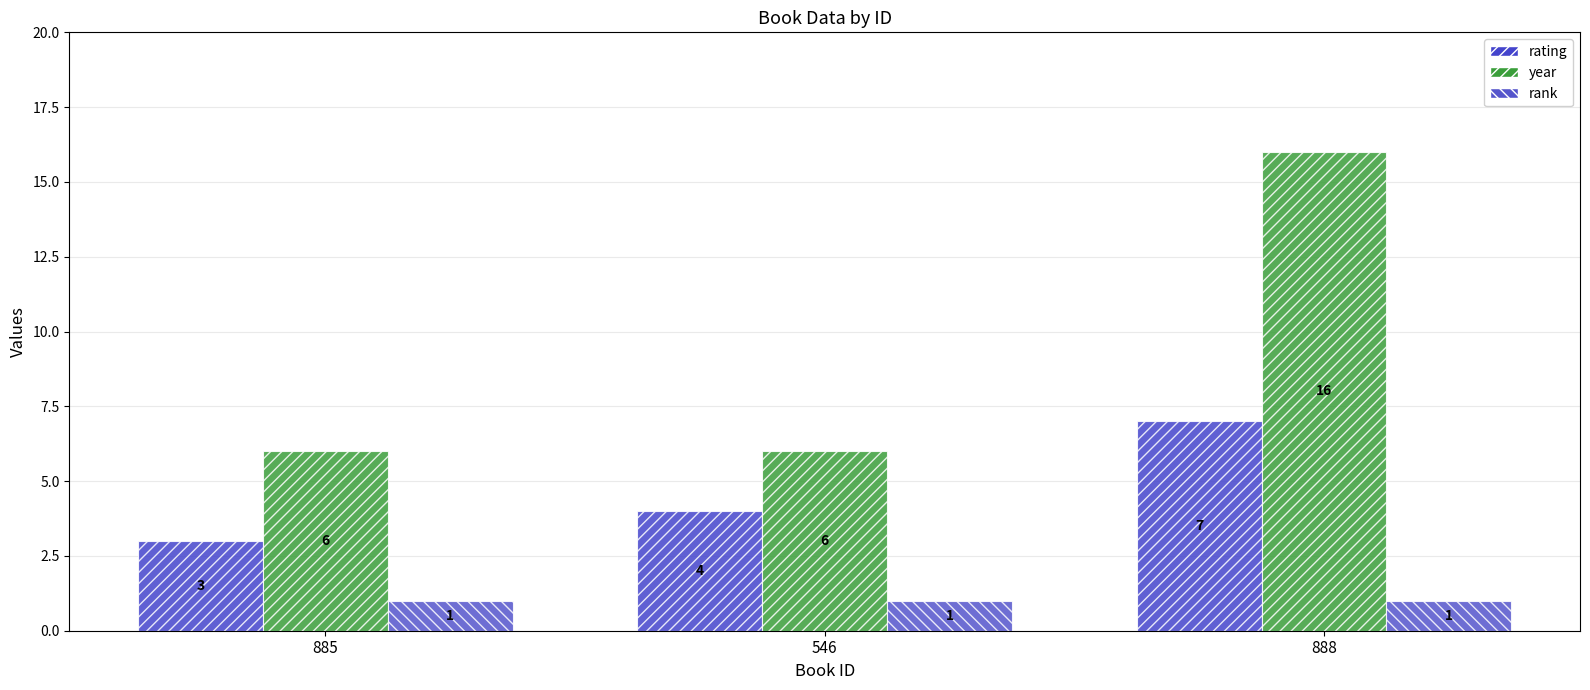

Rank the series by their maximum value, from lowest to highest.

rank, rating, year